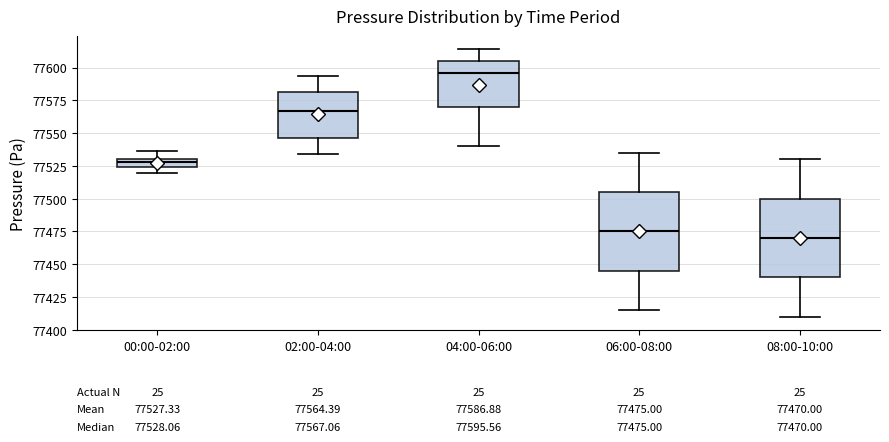

Which box's median line is the lowest?

08:00-10:00